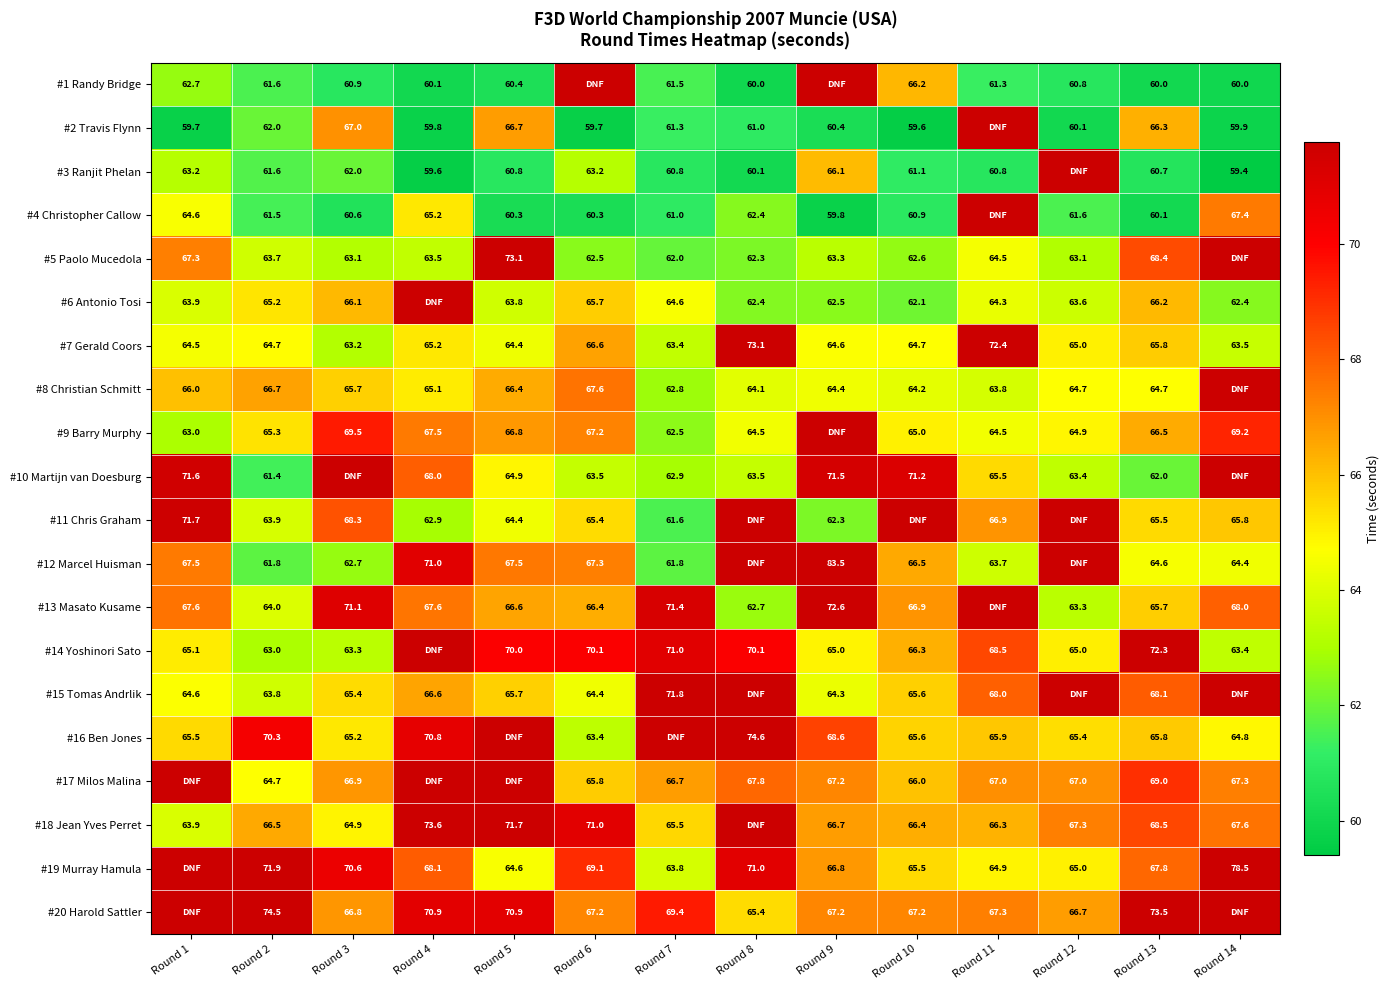

How many data points does each series have?

14